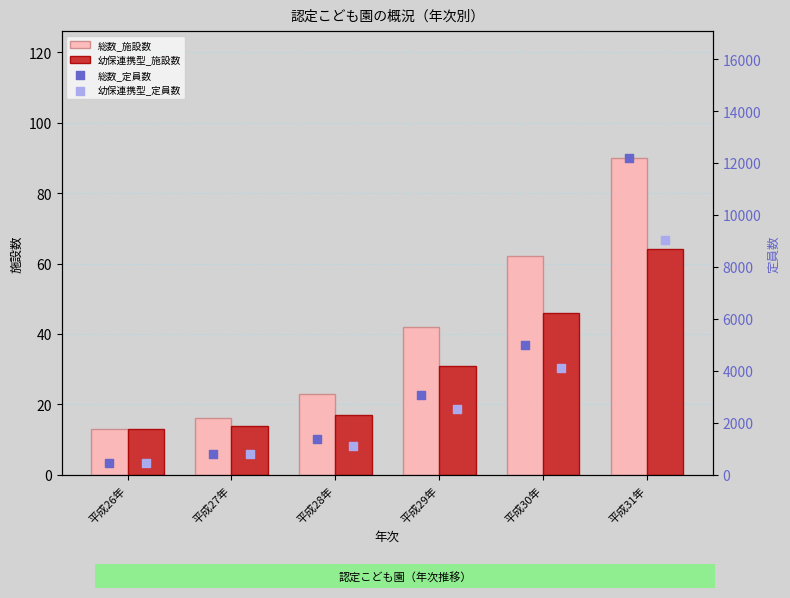

At how many categories does at least one series exceed 891?

4